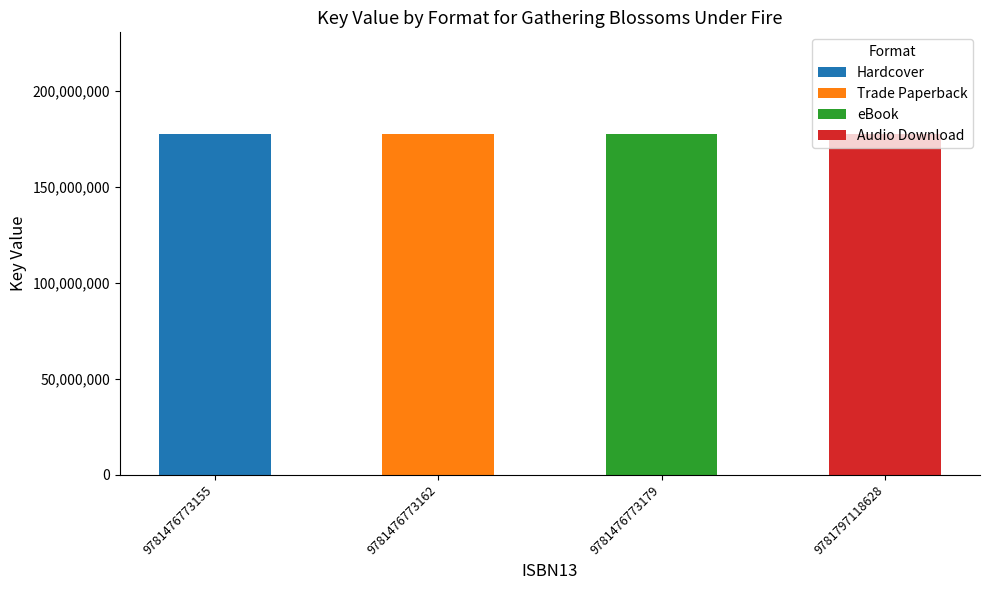

Is it true that Hardcover equals 0 at 9781476773162?

True